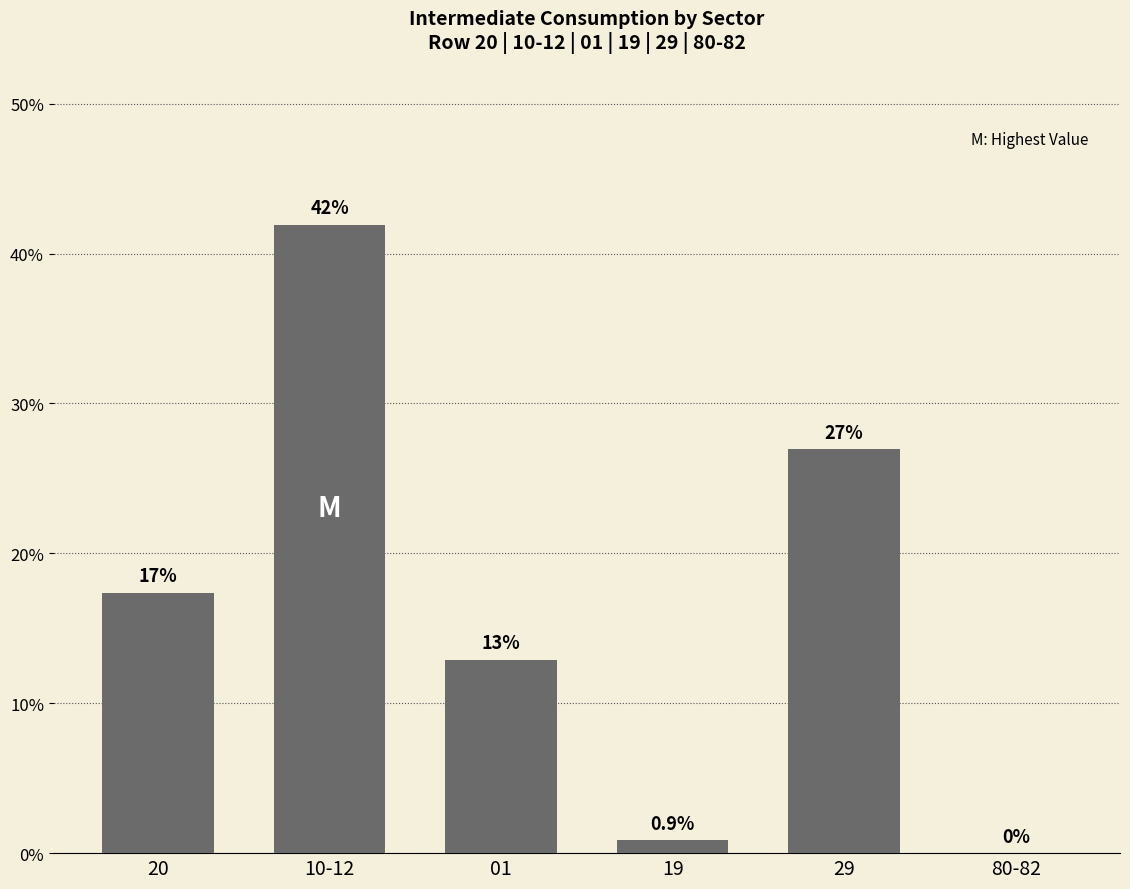

The chart shows a value of 6.5 at 29. True or false?

False